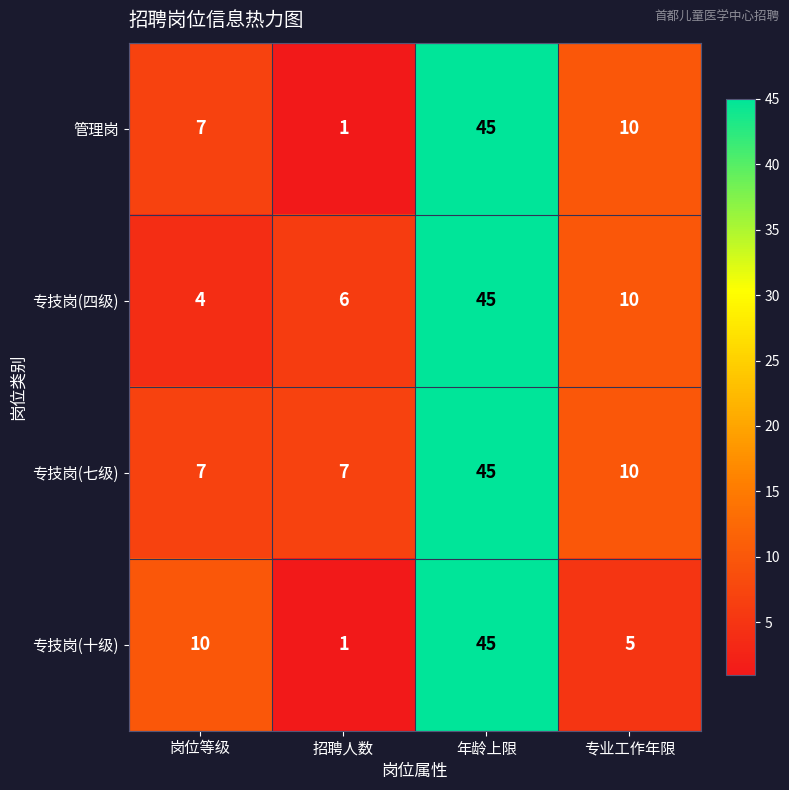

At how many categories does at least one series exceed 38?

1